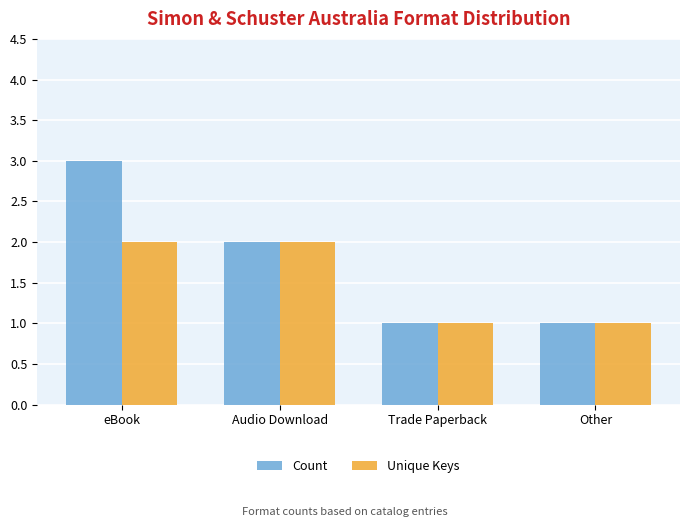

What position from the right is Other?

1